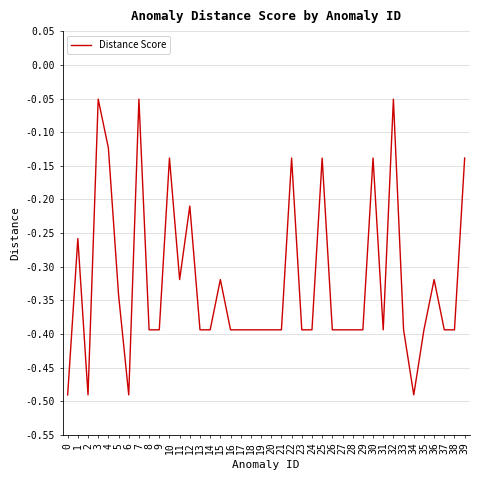

Which has a higher value, 17 or 7?

7